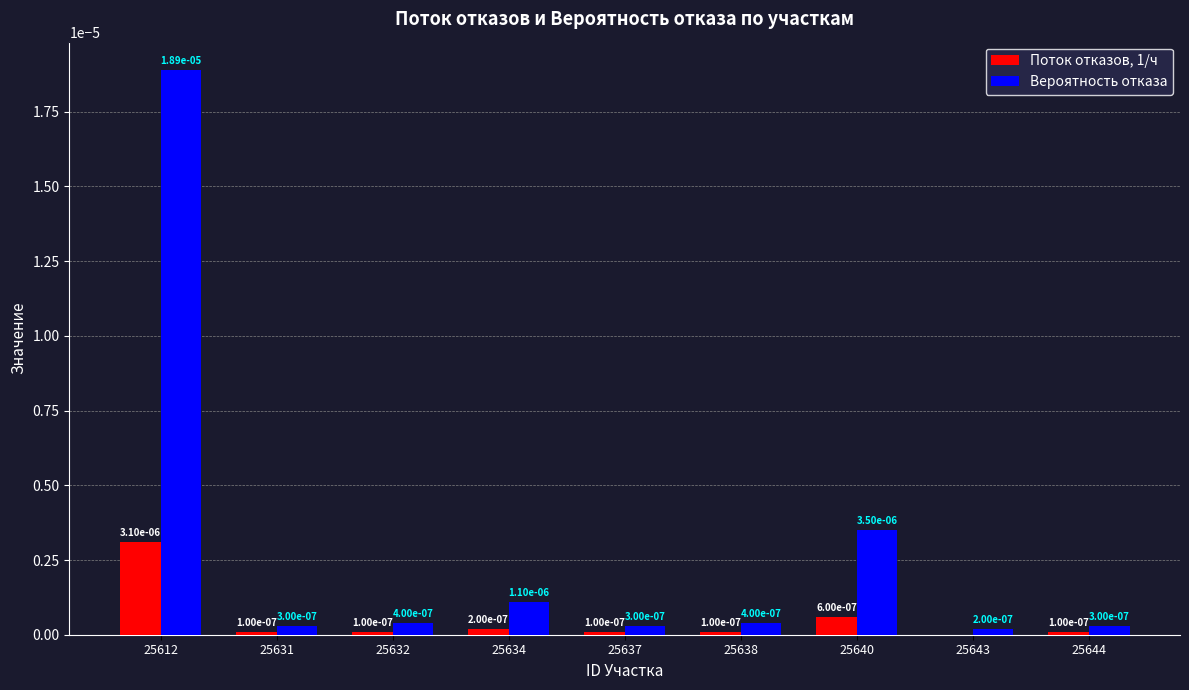

At which category does the chart reach its peak across all series?

25612